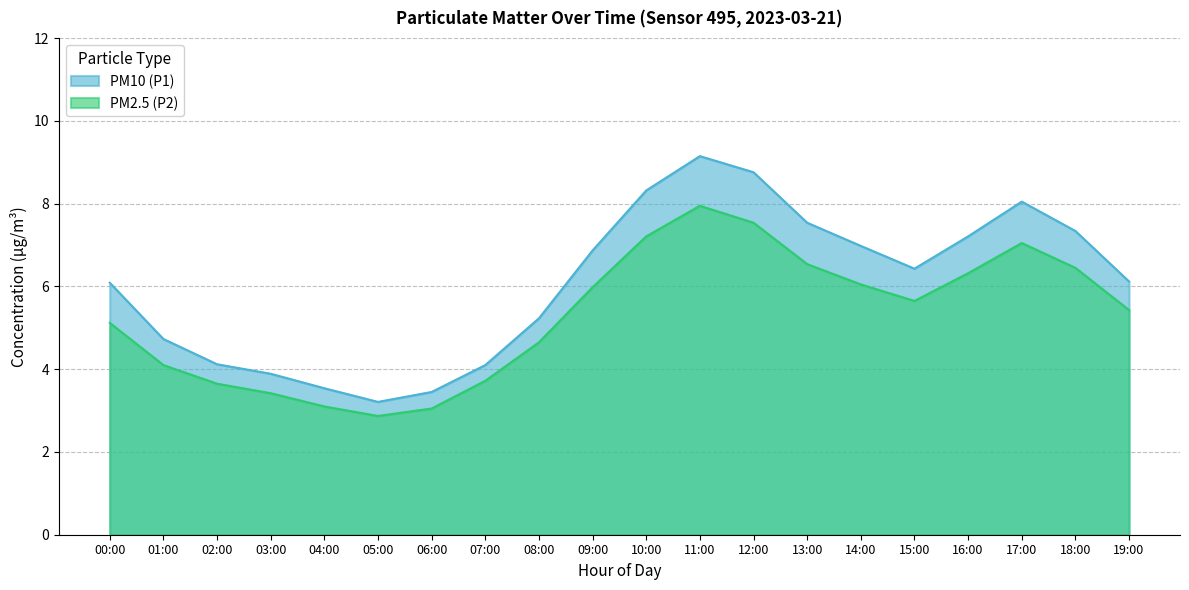

What is the label of the 4th point from the right?

16:00